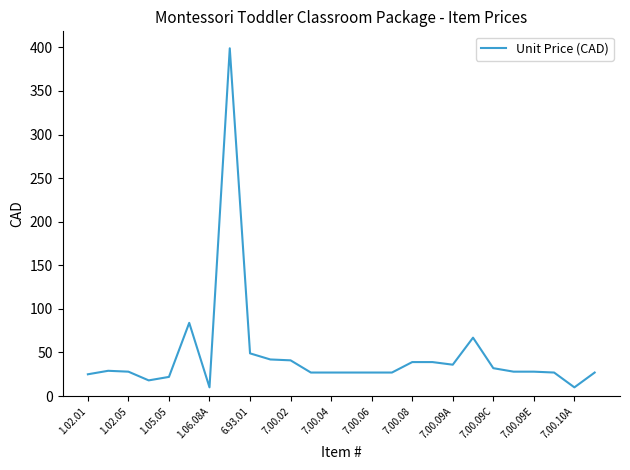

What is the minimum value shown in the chart?

10